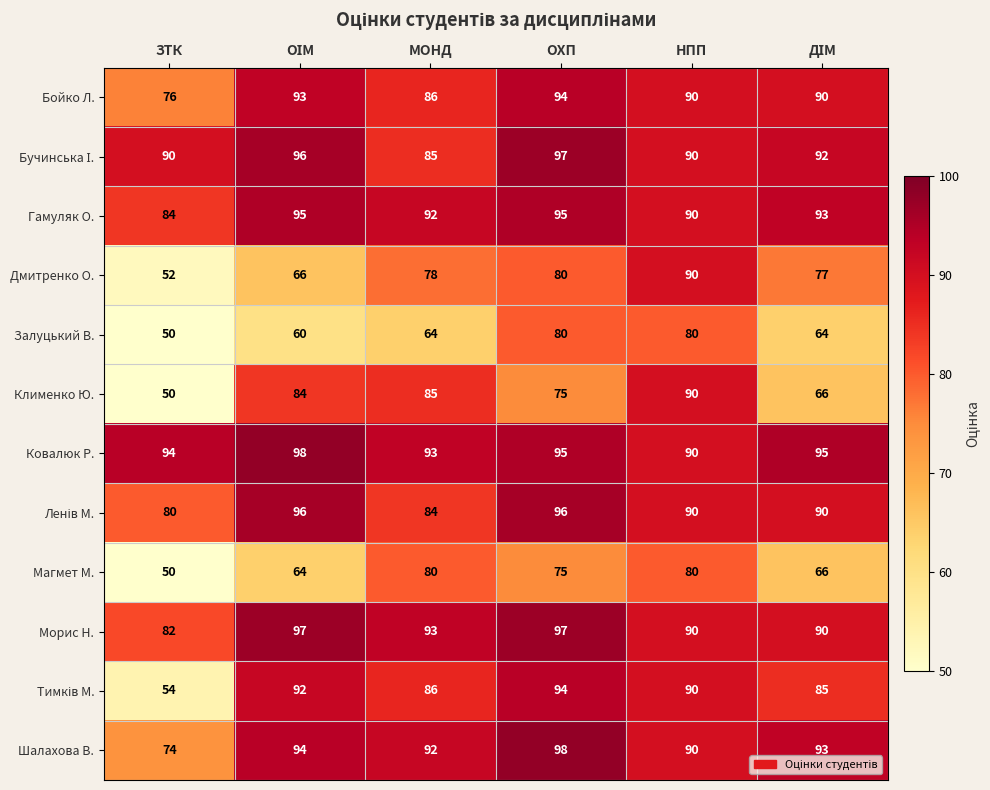

What is the average value of the Шалахова В. series?

90